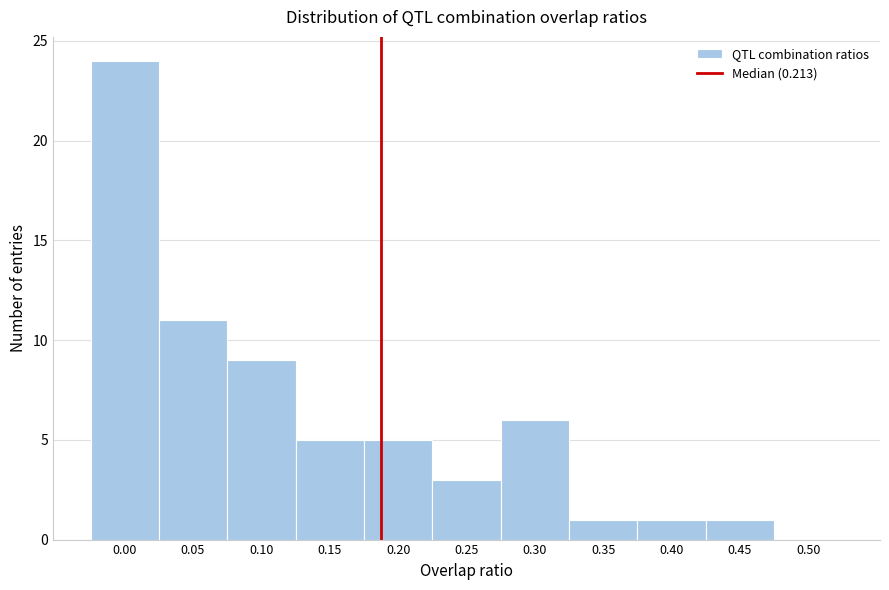

Reading left to right, what are all the values shown in this chart?

0.00=24	0.05=11	0.10=9	0.15=5	0.20=5	0.25=3	0.30=6	0.35=1	0.40=1	0.45=1	0.50=0